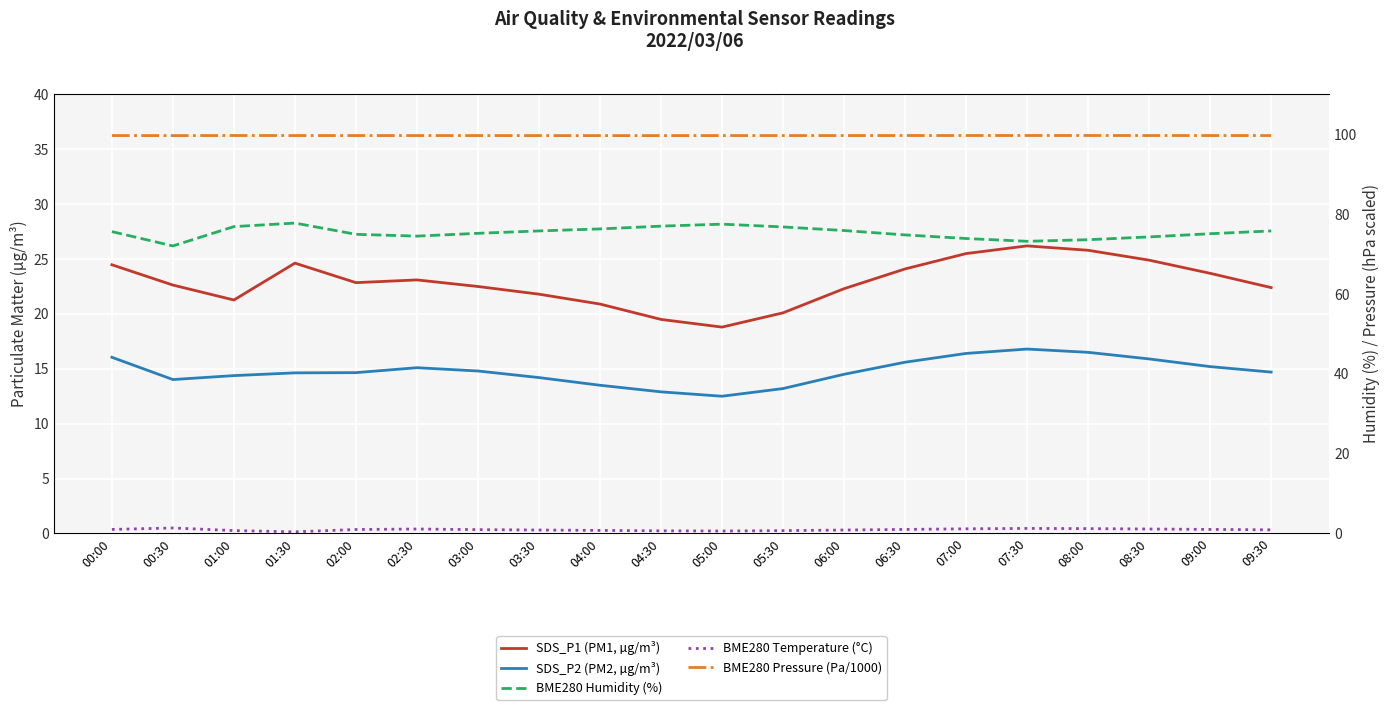

Reading left to right, list all the values displayed in this chart.

SDS_P1 (PM1, µg/m³): 00:00=24.5	00:30=22.6	01:00=21.3	01:30=24.6	02:00=22.9	02:30=23.1	03:00=22.5	03:30=21.8	04:00=20.9	04:30=19.5	05:00=18.8	05:30=20.1	06:00=22.3	06:30=24.1	07:00=25.5	07:30=26.2	08:00=25.8	08:30=24.9	09:00=23.7	09:30=22.4
SDS_P2 (PM2, µg/m³): 00:00=16.1	00:30=14.0	01:00=14.4	01:30=14.6	02:00=14.7	02:30=15.1	03:00=14.8	03:30=14.2	04:00=13.5	04:30=12.9	05:00=12.5	05:30=13.2	06:00=14.5	06:30=15.6	07:00=16.4	07:30=16.8	08:00=16.5	08:30=15.9	09:00=15.2	09:30=14.7
BME280 Humidity (%): 00:00=75.6	00:30=72.0	01:00=76.9	01:30=77.8	02:00=75.0	02:30=74.5	03:00=75.2	03:30=75.8	04:00=76.3	04:30=77.0	05:00=77.5	05:30=76.8	06:00=75.9	06:30=74.8	07:00=73.9	07:30=73.2	08:00=73.6	08:30=74.3	09:00=75.1	09:30=75.8
BME280 Temperature (°C): 00:00=1.0	00:30=1.4	01:00=0.7	01:30=0.4	02:00=1.0	02:30=1.1	03:00=0.9	03:30=0.8	04:00=0.8	04:30=0.7	05:00=0.6	05:30=0.7	06:00=0.8	06:30=1.0	07:00=1.1	07:30=1.2	08:00=1.2	08:30=1.1	09:00=1.0	09:30=0.9
BME280 Pressure (Pa/1000): 00:00=99.7	00:30=99.7	01:00=99.7	01:30=99.7	02:00=99.7	02:30=99.7	03:00=99.7	03:30=99.7	04:00=99.7	04:30=99.7	05:00=99.7	05:30=99.7	06:00=99.7	06:30=99.7	07:00=99.7	07:30=99.7	08:00=99.7	08:30=99.7	09:00=99.7	09:30=99.7